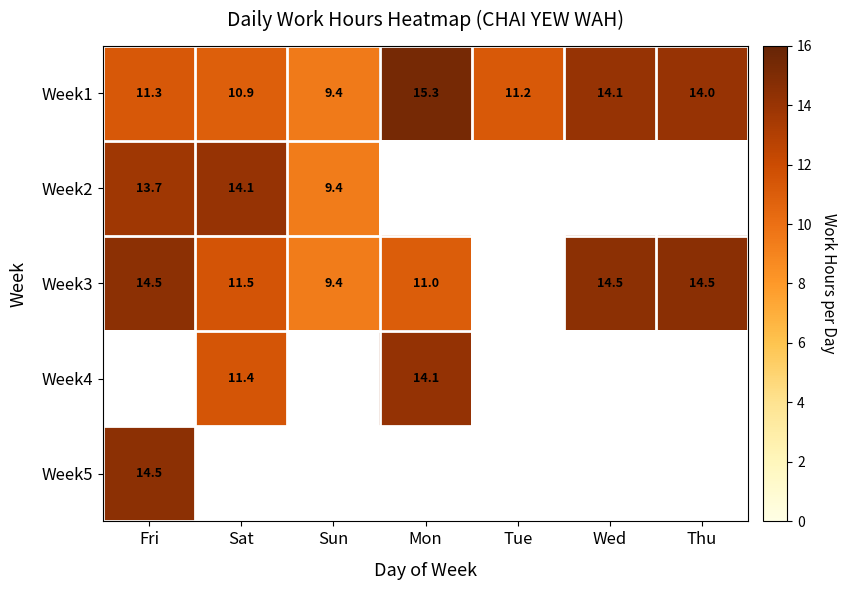

What is the minimum value shown in the chart?

9.4